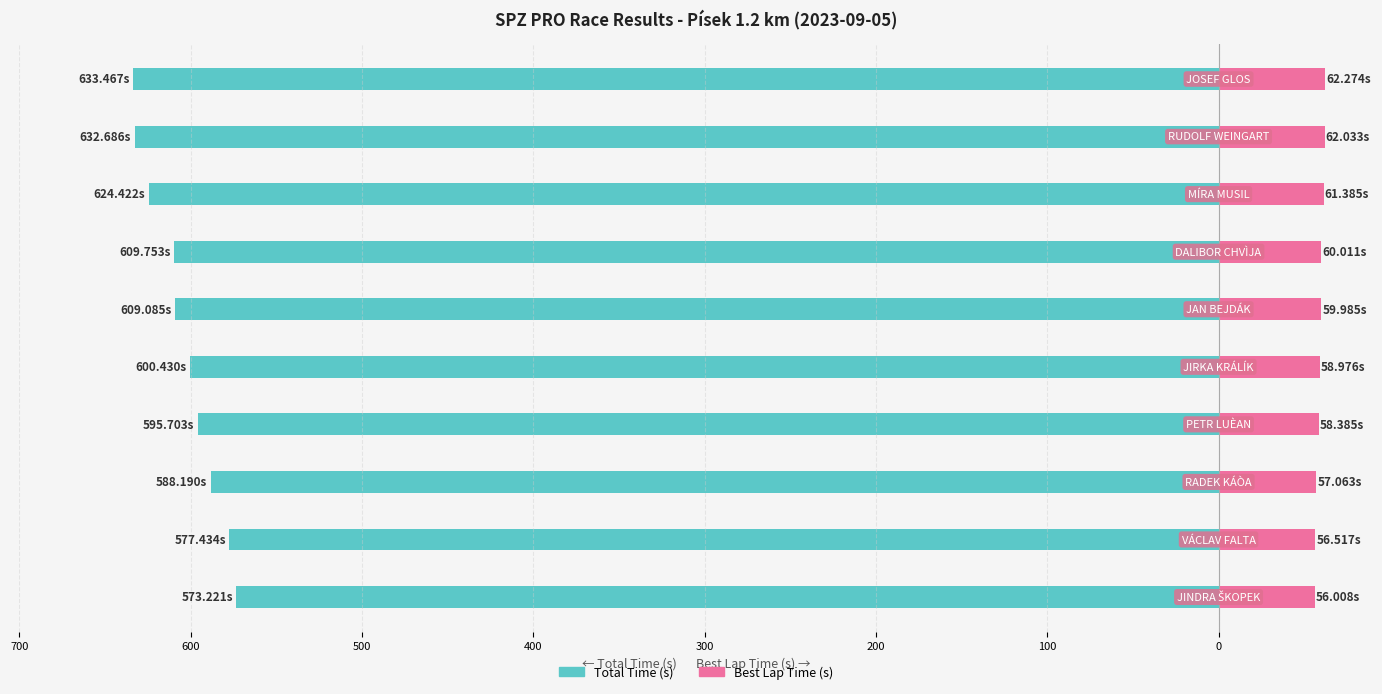

At how many categories does at least one series exceed -217?

10